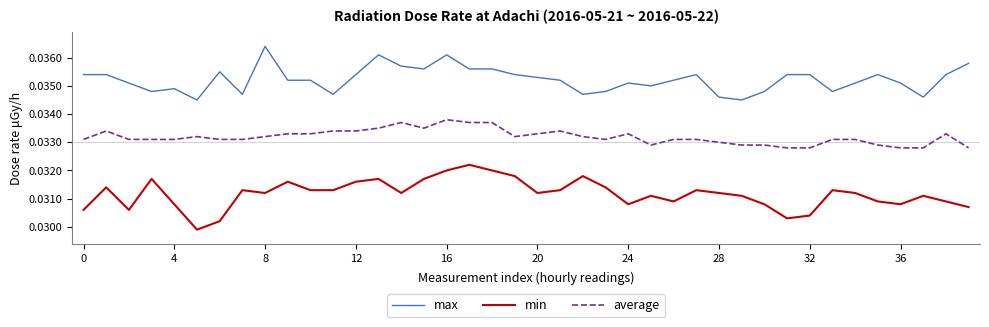

Count the min values in the range 0 to 1.

40